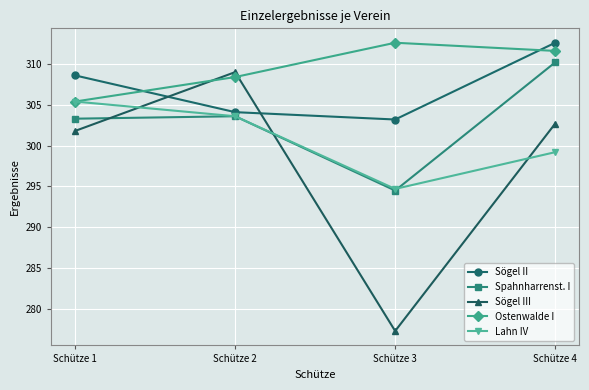

Rank the categories by Ostenwalde I value from lowest to highest.

Schütze 1, Schütze 2, Schütze 4, Schütze 3